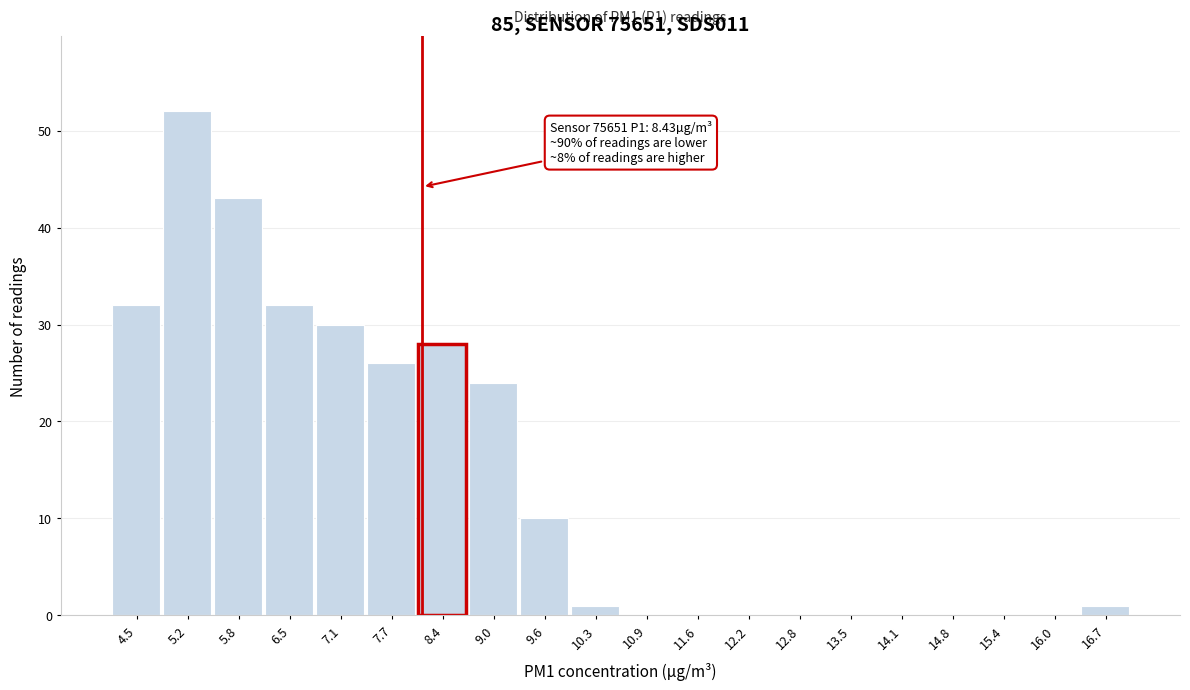

Reading left to right, transcribe all the data shown in this chart.

4.5=32	5.2=52	5.8=43	6.5=32	7.1=30	7.7=26	8.4=28	9.0=24	9.6=10	10.3=1	10.9=0	11.6=0	12.2=0	12.8=0	13.5=0	14.1=0	14.8=0	15.4=0	16.0=0	16.7=1